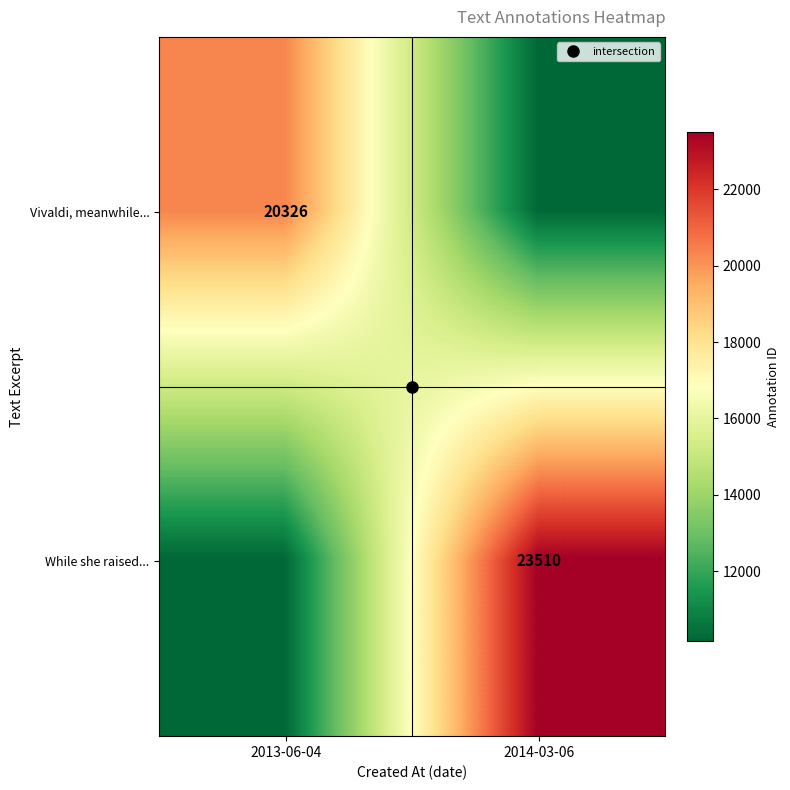

The value of While she raised... at 2014-03-06 is 31071. True or false?

False